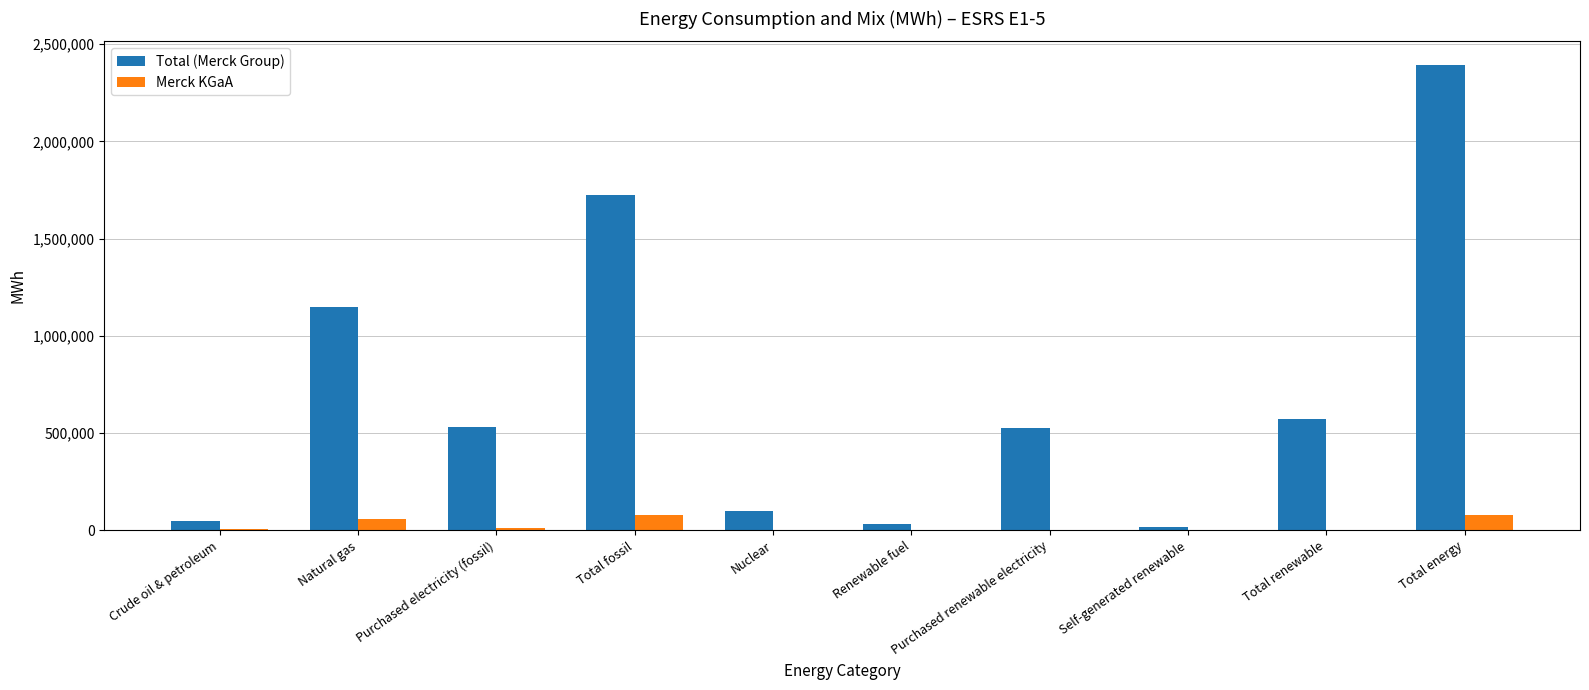

At which label is Total (Merck Group) closest to 1205495?

Natural gas